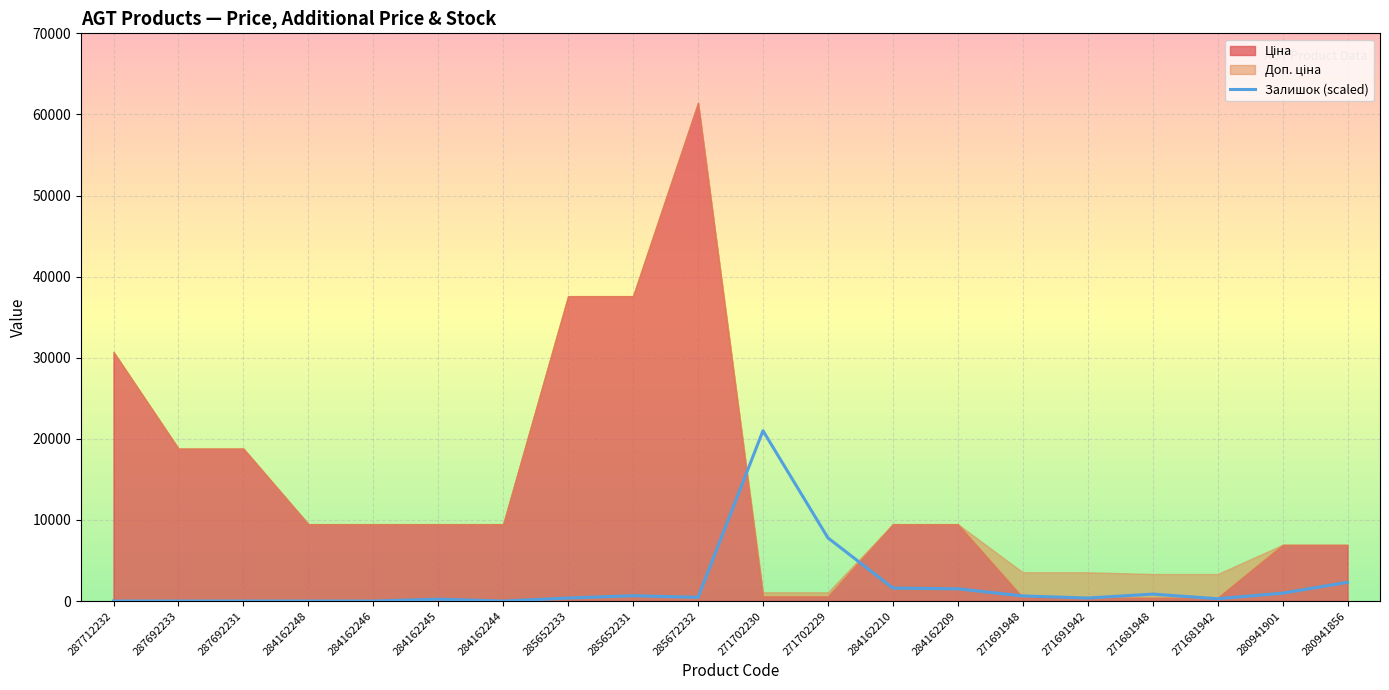

True or false: Залишок (scaled) has a value of 10654.7 at 284162244.

False